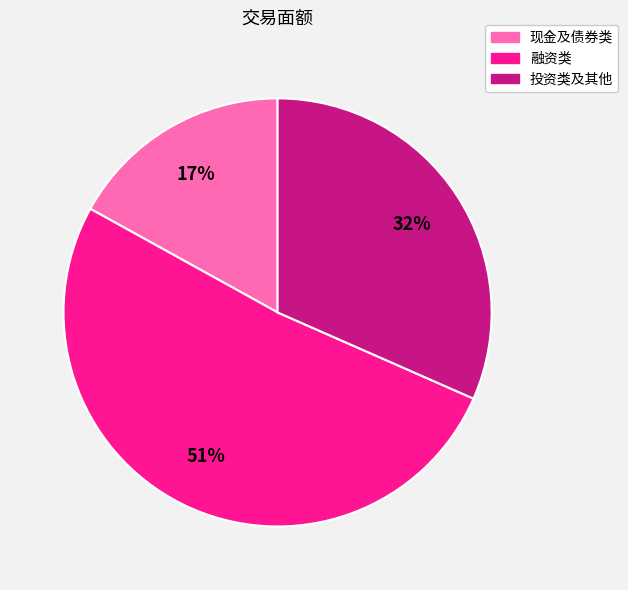

How many segments does this pie chart have?

3